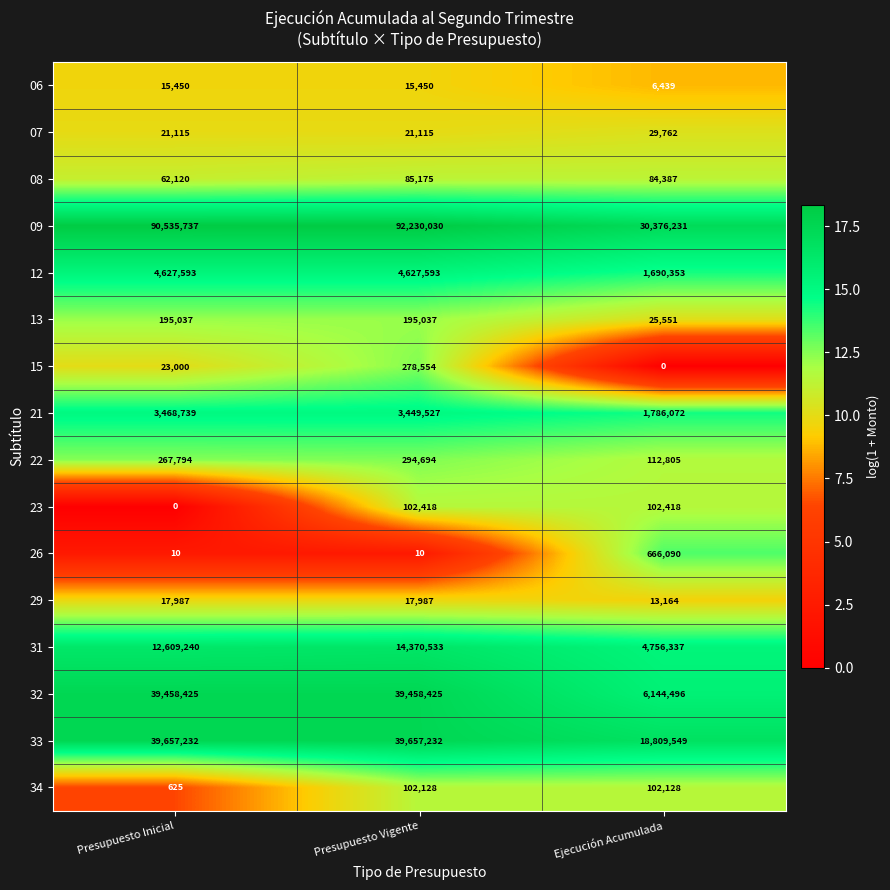

At how many categories does at least one series exceed 13?

3